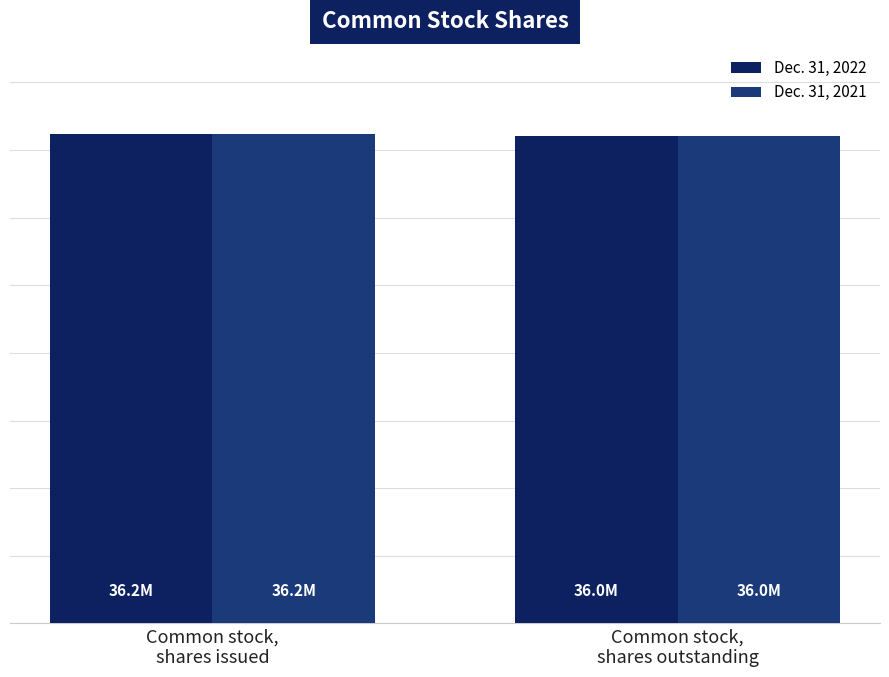

At which category is the sum across all series the highest?

Common stock,
shares issued